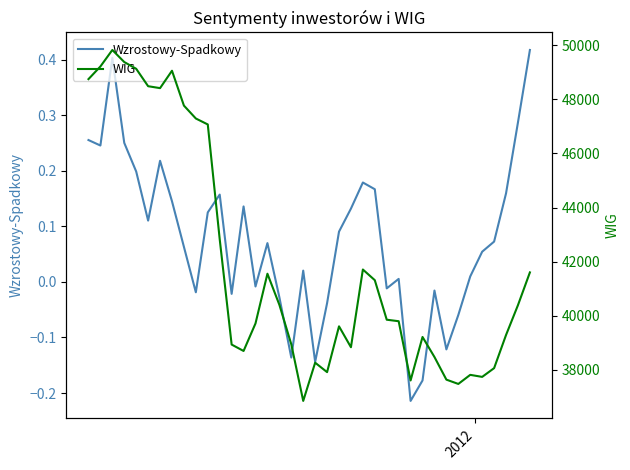

The WIG series shows 81677.0 at 4. True or false?

False